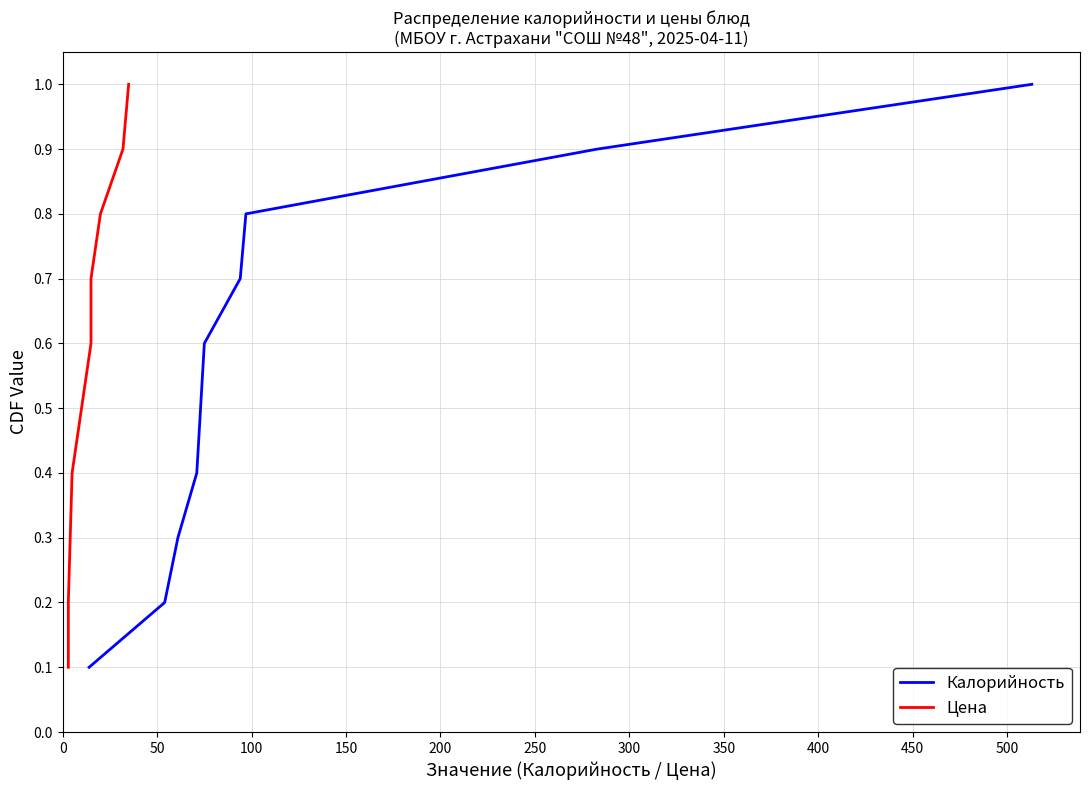

True or false: Калорийность has more than 1 points higher than both neighbors.

False